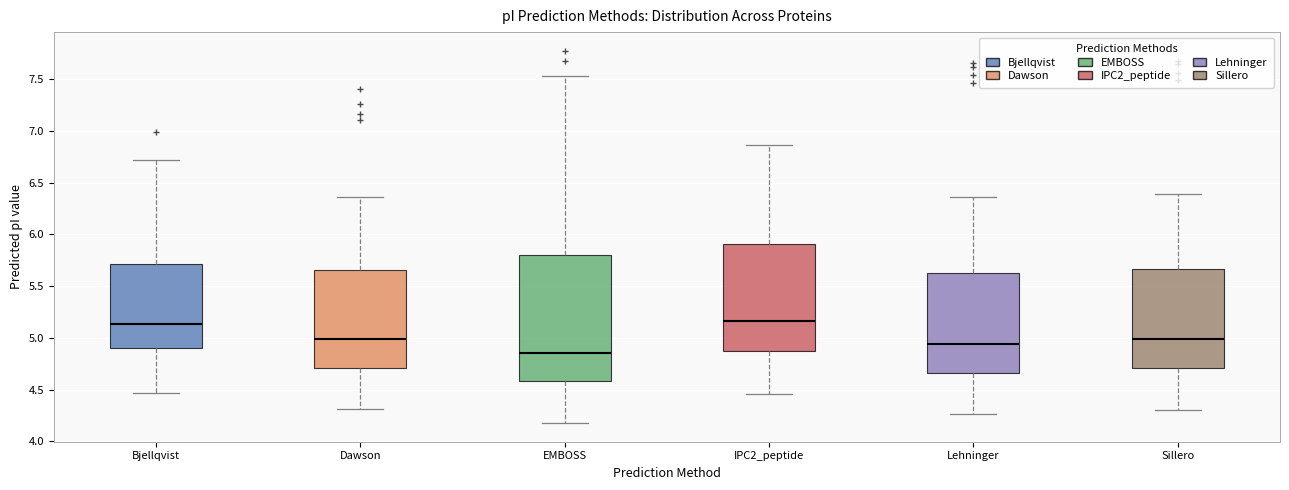

Comparing the boxes themselves (not the whiskers), which one is the tallest?

EMBOSS